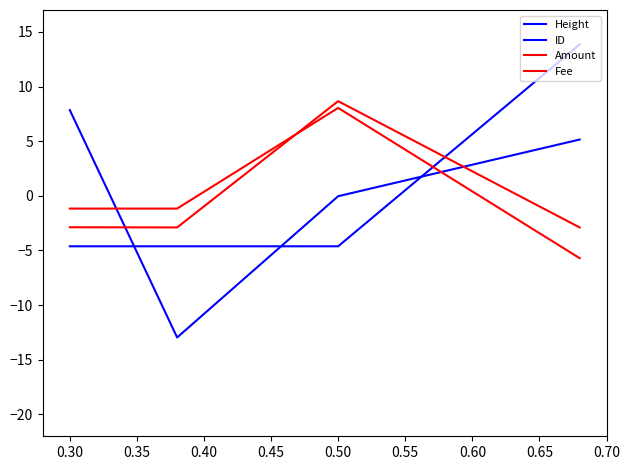

How many lines are shown in the chart?

4